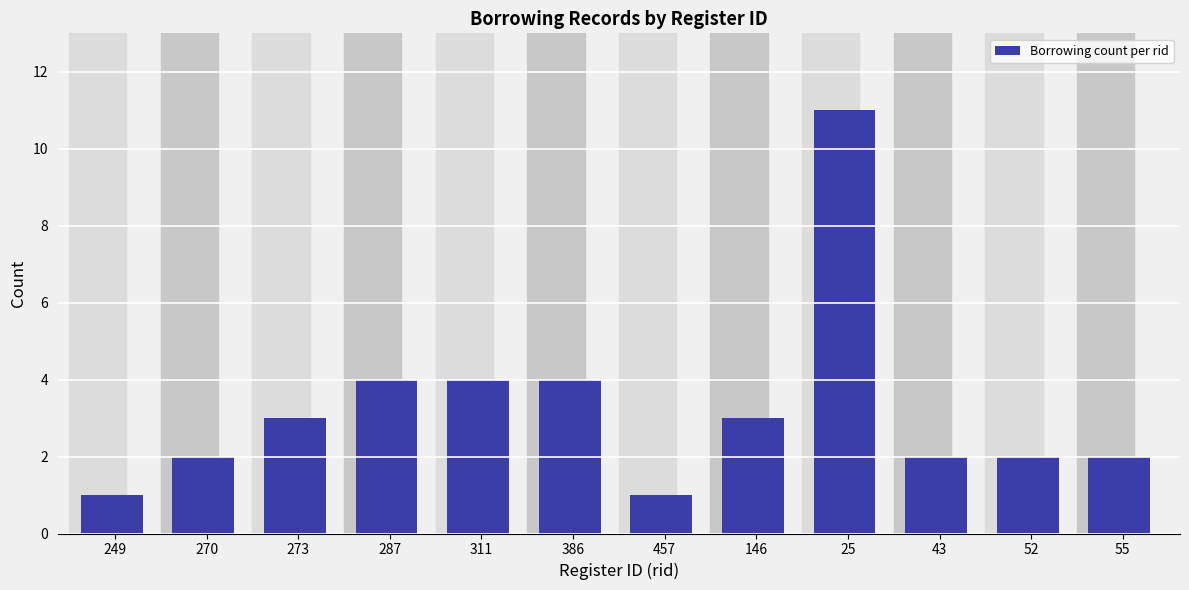

Reading left to right, list all the values displayed in this chart.

249=1	270=2	273=3	287=4	311=4	386=4	457=1	146=3	25=11	43=2	52=2	55=2